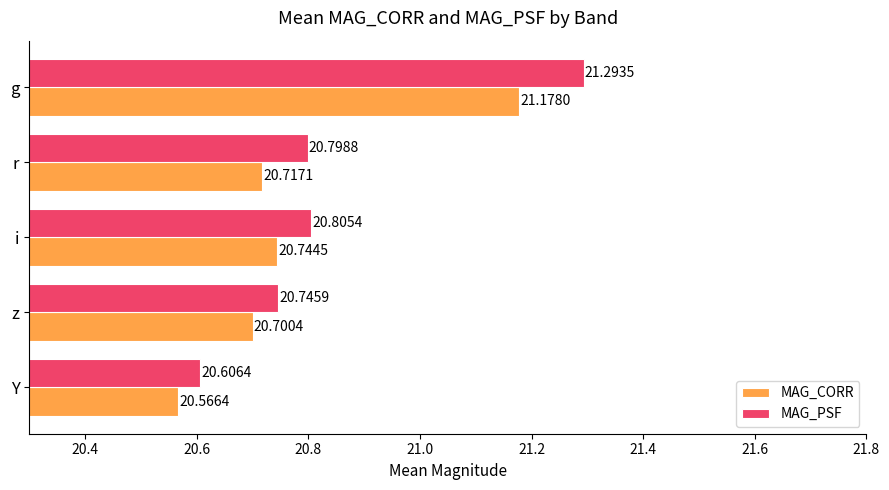

Which series has the widest spread of values?

MAG_PSF